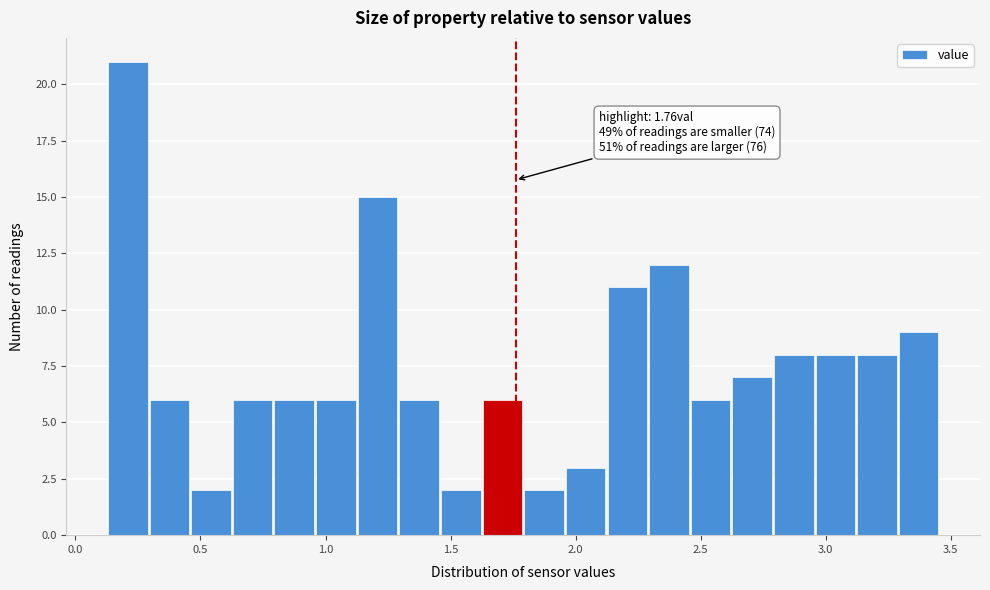

Read against the x-axis, roughly where is the centre of the tallest bar?

0.20